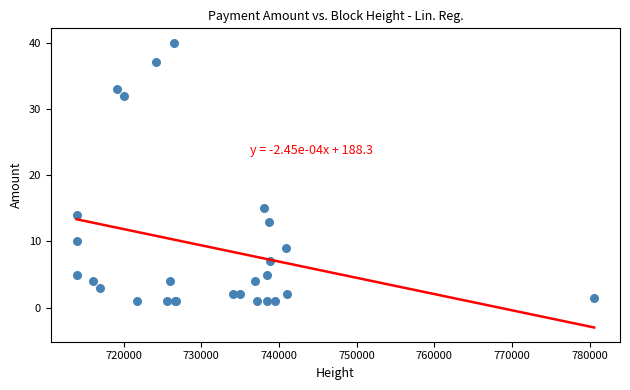

What Y value in the scatter plot is closest to 20?

15.0